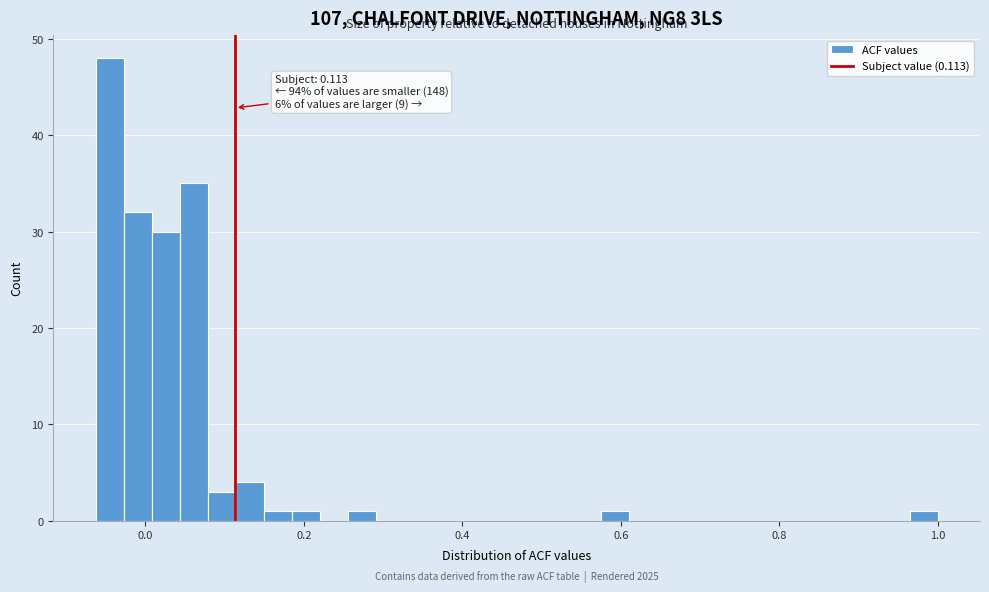

Read against the x-axis, roughly where is the centre of the tallest bar?

-0.04